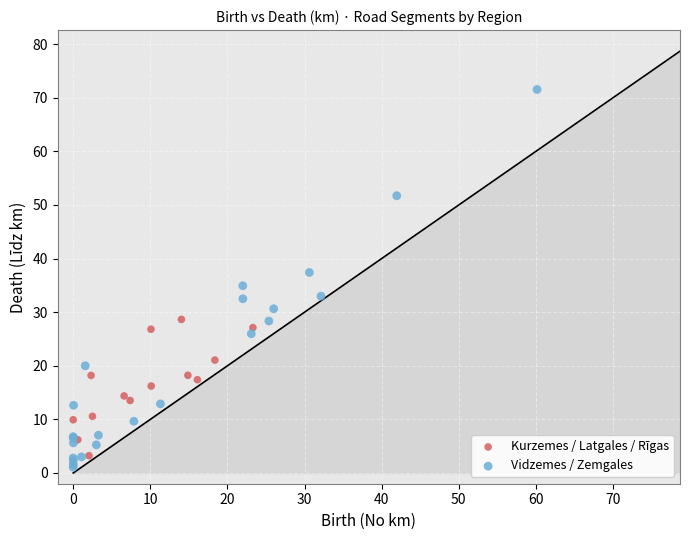

What are all the series names shown in the legend?

Kurzemes / Latgales / Rīgas, Vidzemes / Zemgales